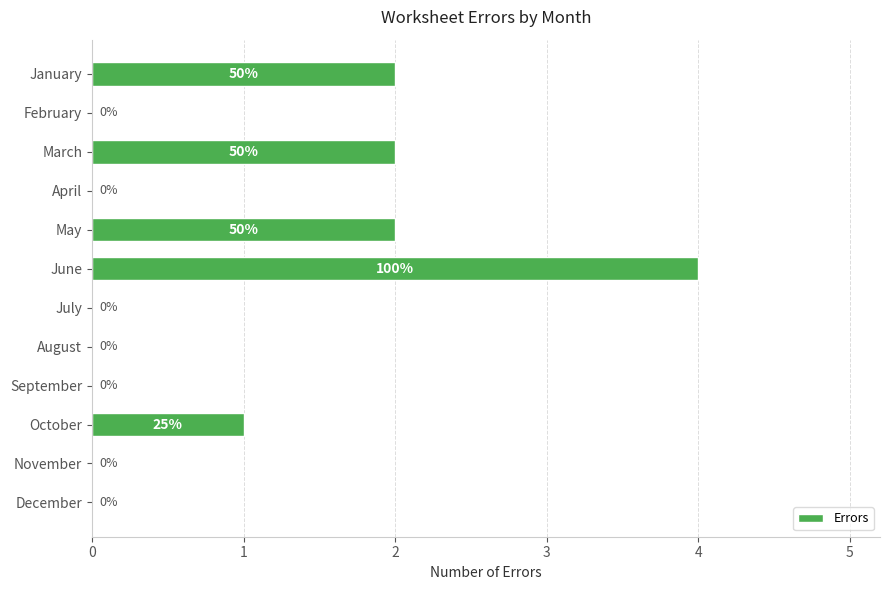

Reading top to bottom, transcribe all the data shown in this chart.

January=2	February=0	March=2	April=0	May=2	June=4	July=0	August=0	September=0	October=1	November=0	December=0